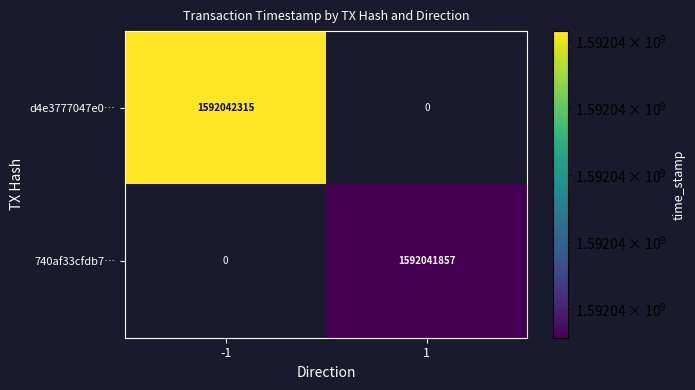

Is the value of d4e3777047e0… at -1 greater than the value of 740af33cfdb7… at 1?

Yes